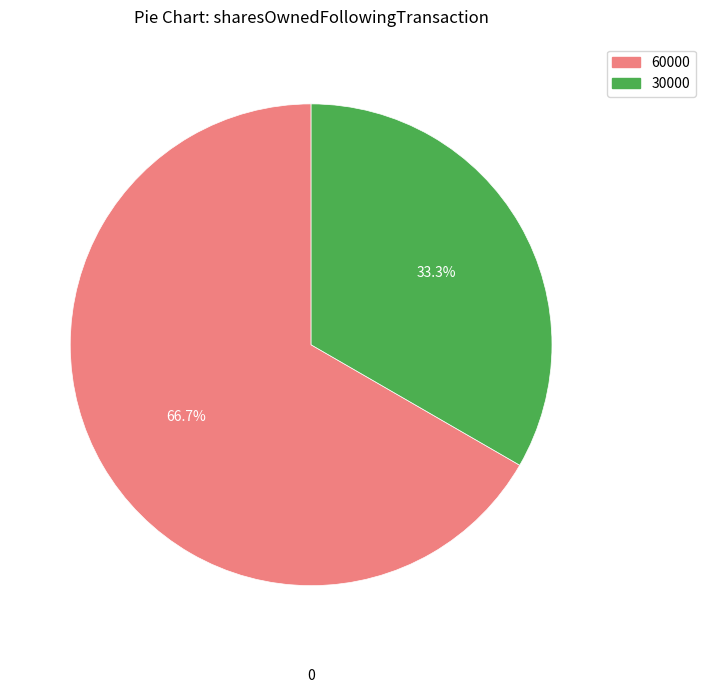

What is the ratio of the value at 30000 to the value at 60000?

0.5